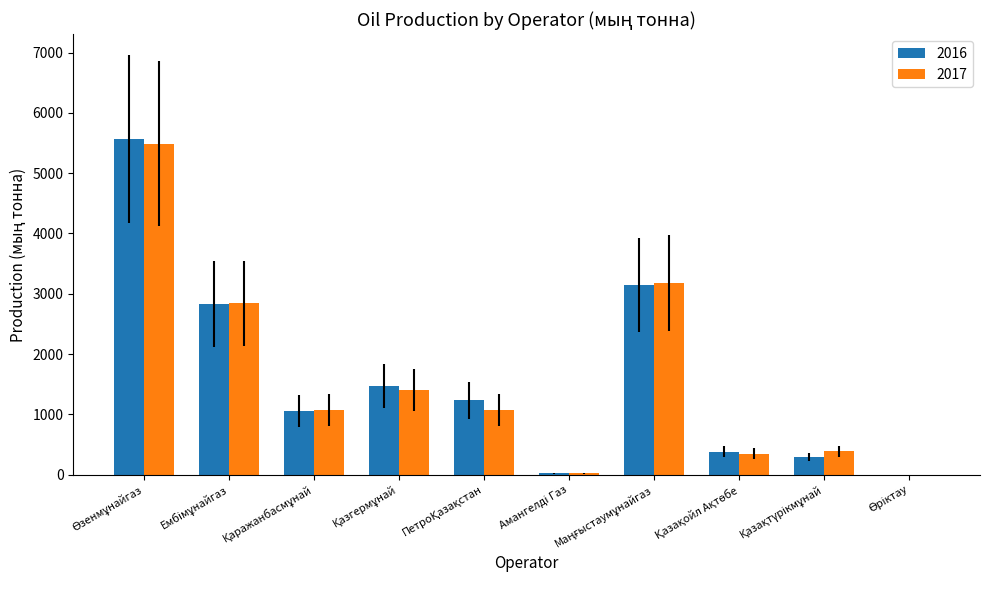

What is the greatest value displayed?

5564.2